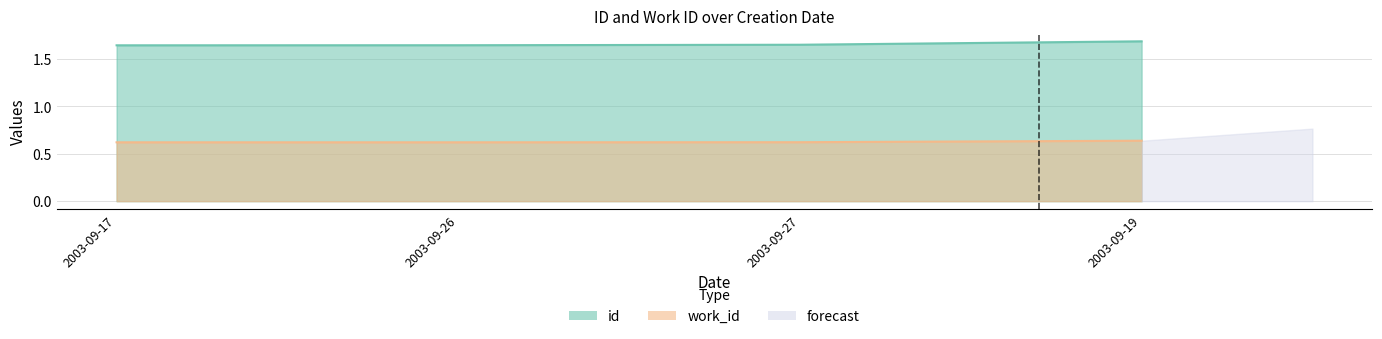

What is the minimum value shown in the chart?

0.6